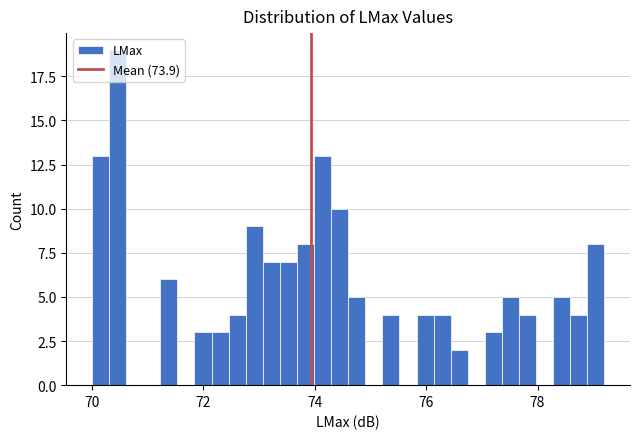

Read against the x-axis, roughly where is the centre of the tallest bar?

70.4